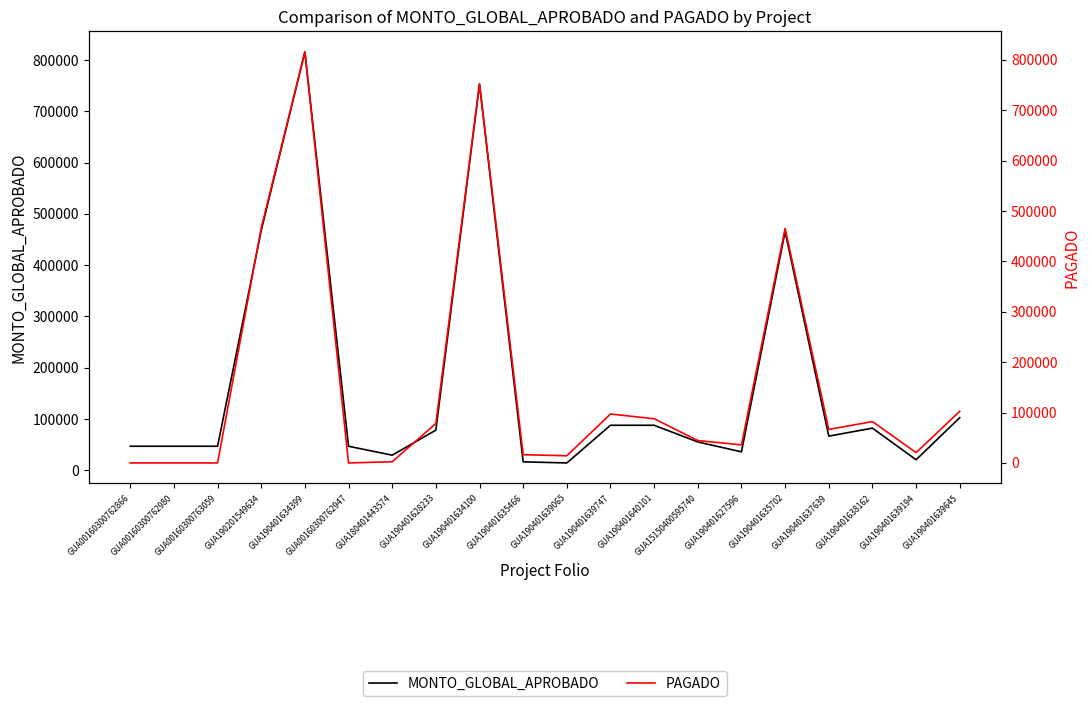

What is the spread (max minus min) of values at GUA00160300762947?

46780.2